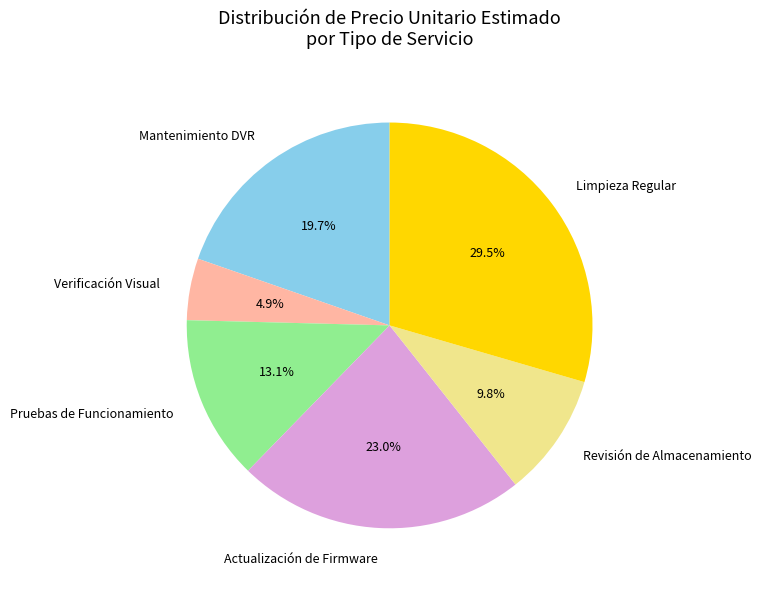

Between Verificación Visual and Pruebas de Funcionamiento, which is larger?

Pruebas de Funcionamiento